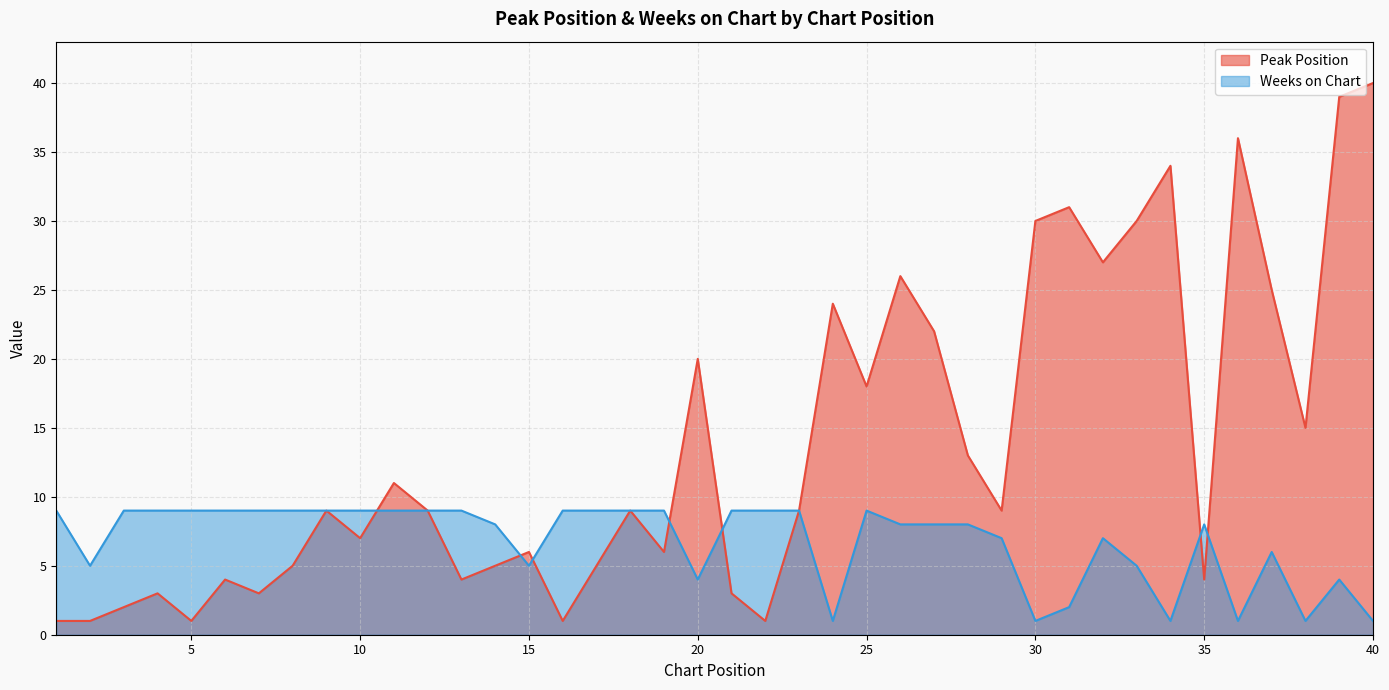

What is the maximum value for Weeks on Chart?

9